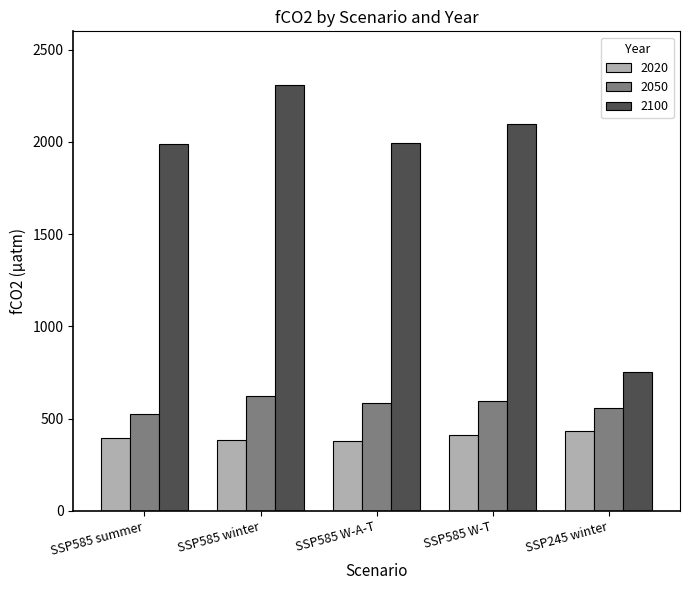

What are all the series names shown in the legend?

2020, 2050, 2100